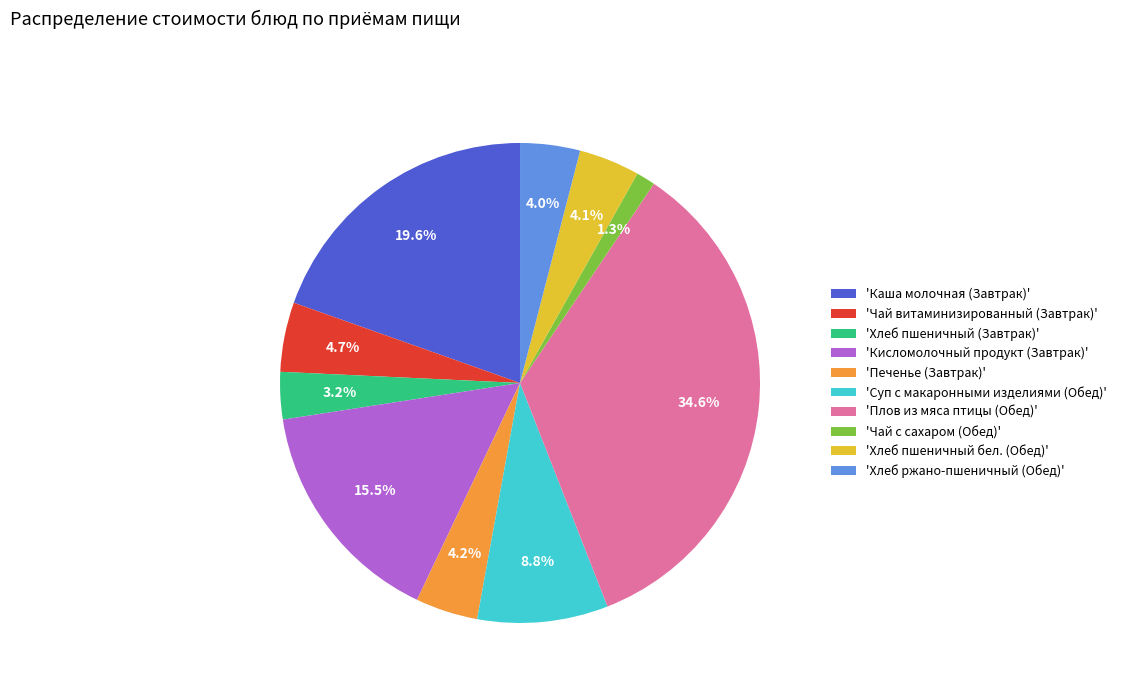

Does 'Кисломолочный продукт (Завтрак)' represent more than half of the total?

No